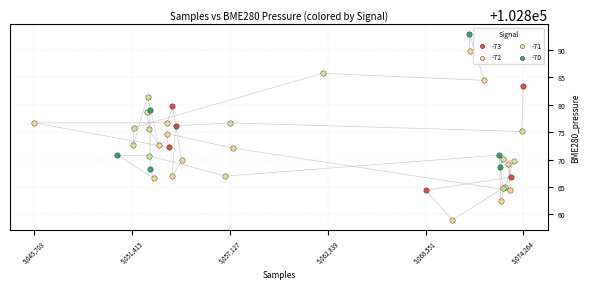

Which series contains the lowest Y value?

-72